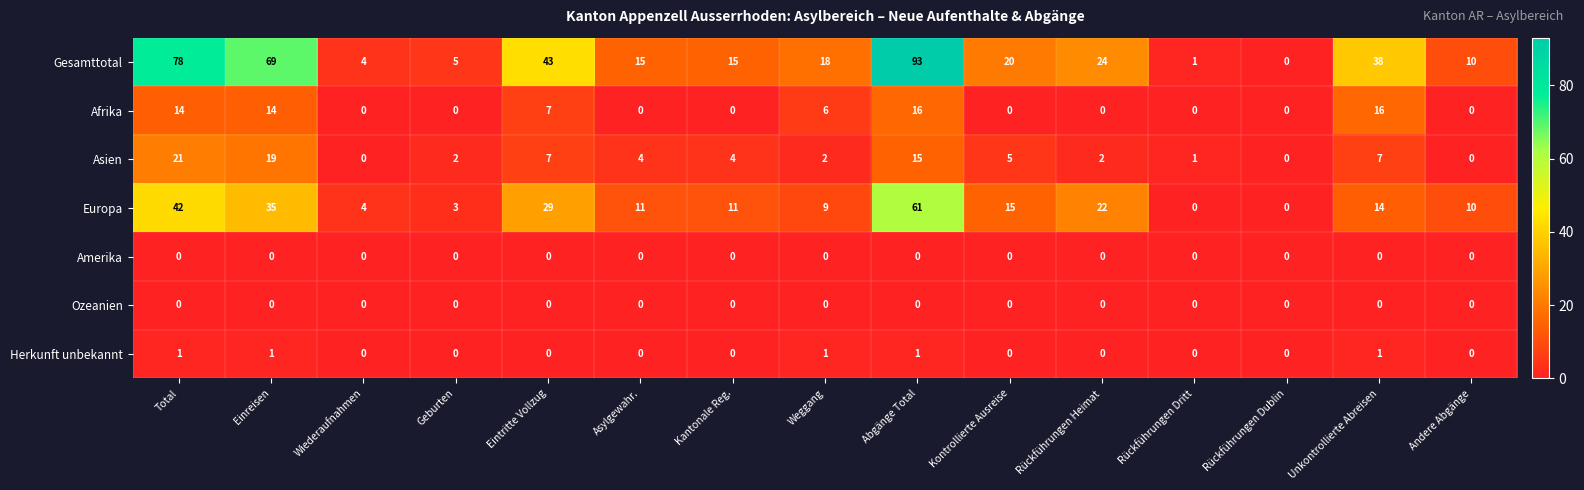

Which series has the largest total across all categories?

Gesamttotal